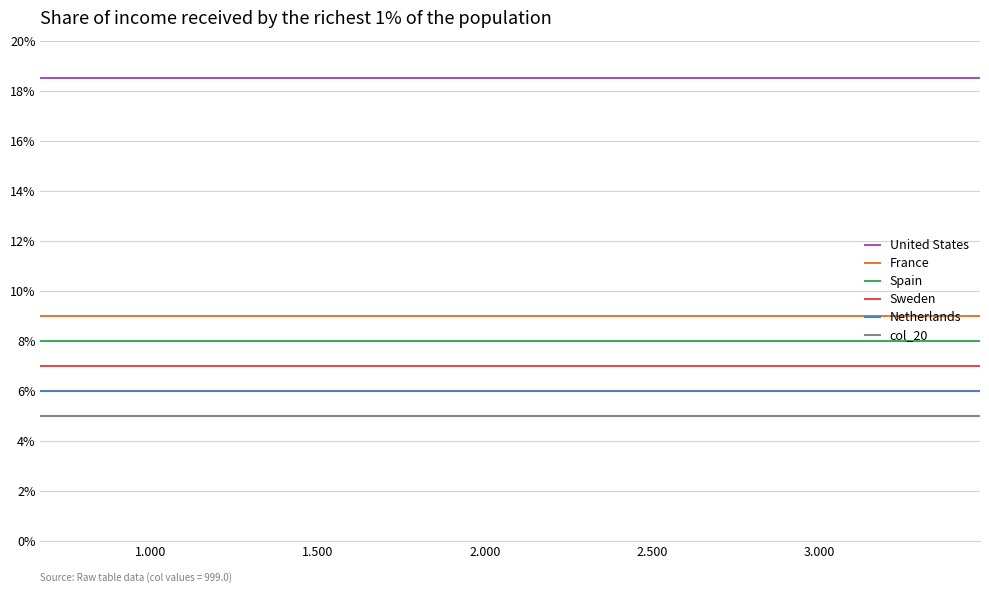

Reading left to right, transcribe all the data shown in this chart.

United States: 18.5	18.5	18.5	18.5	18.5	18.5	18.5	18.5	18.5	18.5	18.5	18.5	18.5	18.5	18.5	18.5	18.5	18.5	18.5	18.5
France: 9.0	9.0	9.0	9.0	9.0	9.0	9.0	9.0	9.0	9.0	9.0	9.0	9.0	9.0	9.0	9.0	9.0	9.0	9.0	9.0
Spain: 8.0	8.0	8.0	8.0	8.0	8.0	8.0	8.0	8.0	8.0	8.0	8.0	8.0	8.0	8.0	8.0	8.0	8.0	8.0	8.0
Sweden: 7.0	7.0	7.0	7.0	7.0	7.0	7.0	7.0	7.0	7.0	7.0	7.0	7.0	7.0	7.0	7.0	7.0	7.0	7.0	7.0
Netherlands: 6.0	6.0	6.0	6.0	6.0	6.0	6.0	6.0	6.0	6.0	6.0	6.0	6.0	6.0	6.0	6.0	6.0	6.0	6.0	6.0
col_20: 5.0	5.0	5.0	5.0	5.0	5.0	5.0	5.0	5.0	5.0	5.0	5.0	5.0	5.0	5.0	5.0	5.0	5.0	5.0	5.0